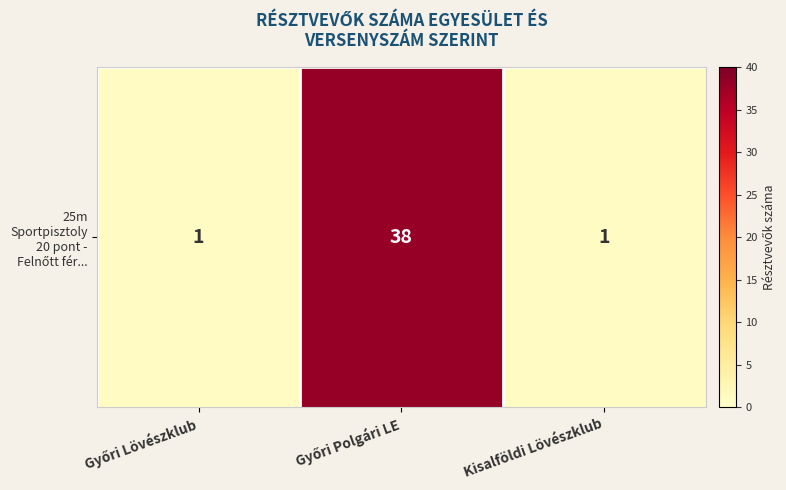

Reading left to right, transcribe all the data shown in this chart.

1	38	1